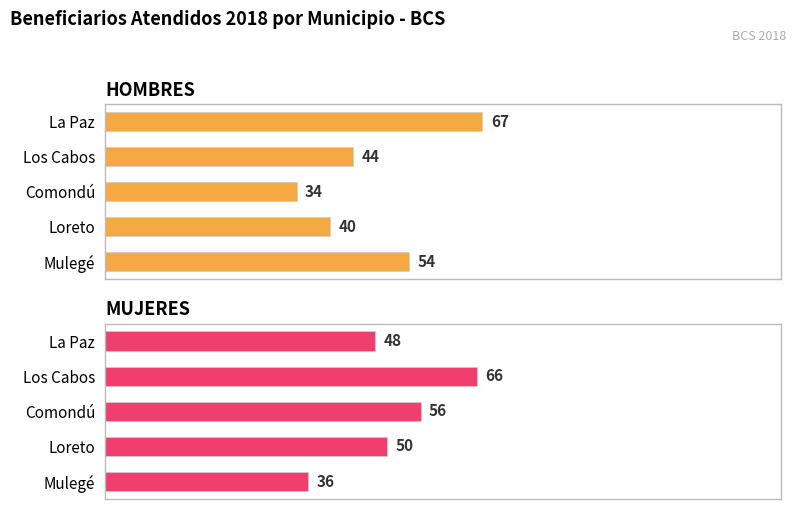

What is the smallest value displayed?

34